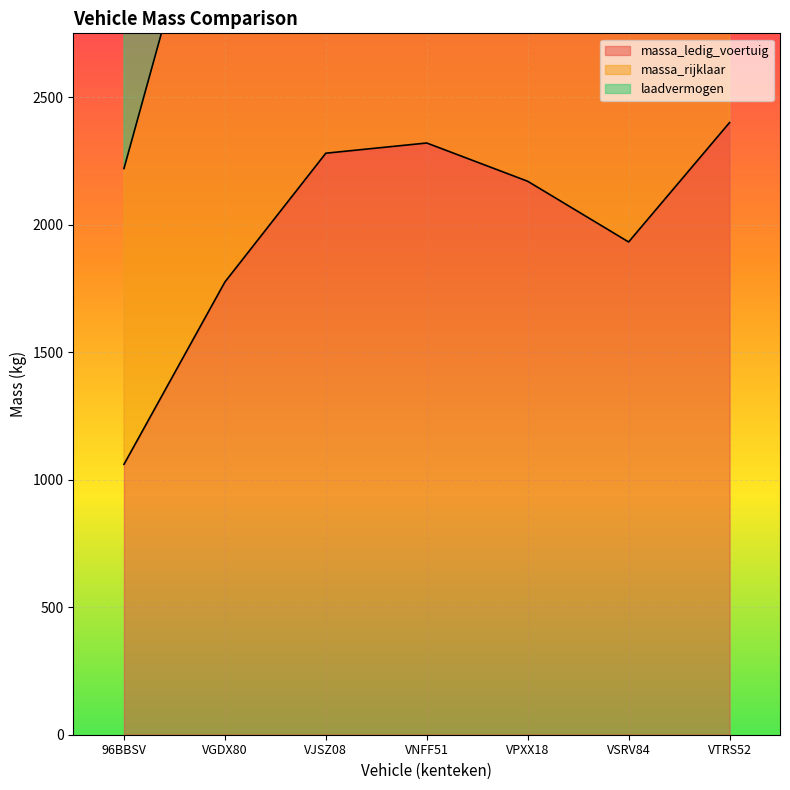

The laadvermogen series shows 2066 at VPXX18. True or false?

False